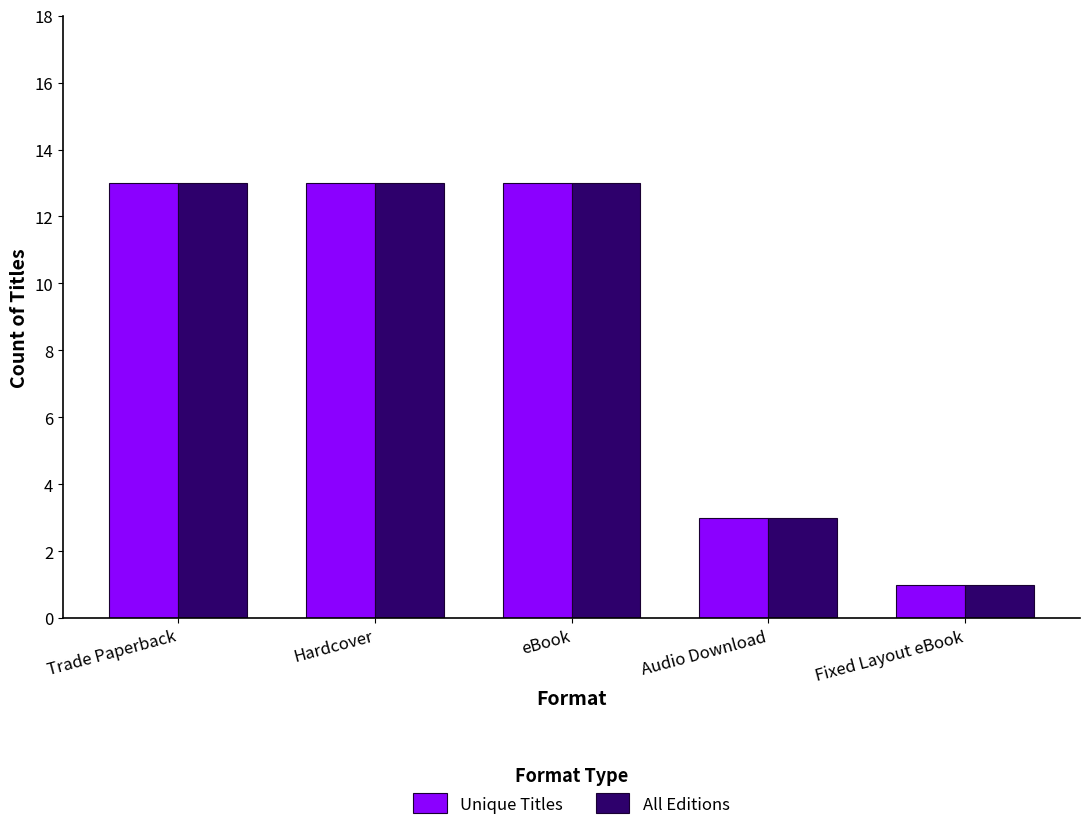

What is the label of the 3rd bar from the left?

eBook